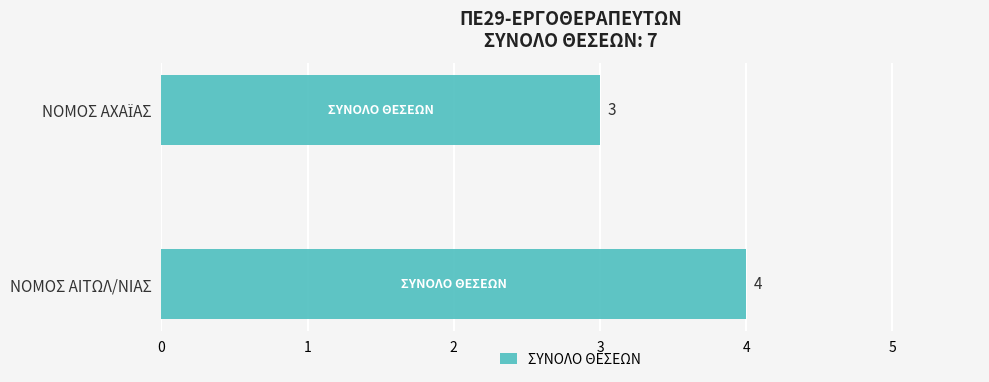

Is it true that the value at ΝΟΜΟΣ ΑΙΤΩΛ/ΝΙΑΣ is 4?

True